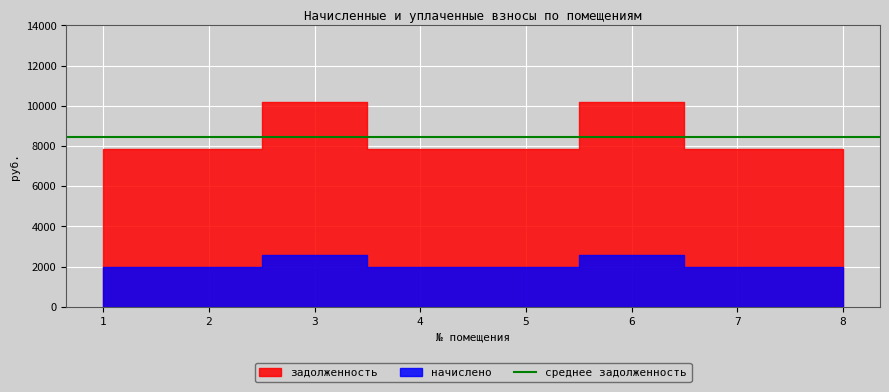

Which series has the widest spread of values?

задолженность